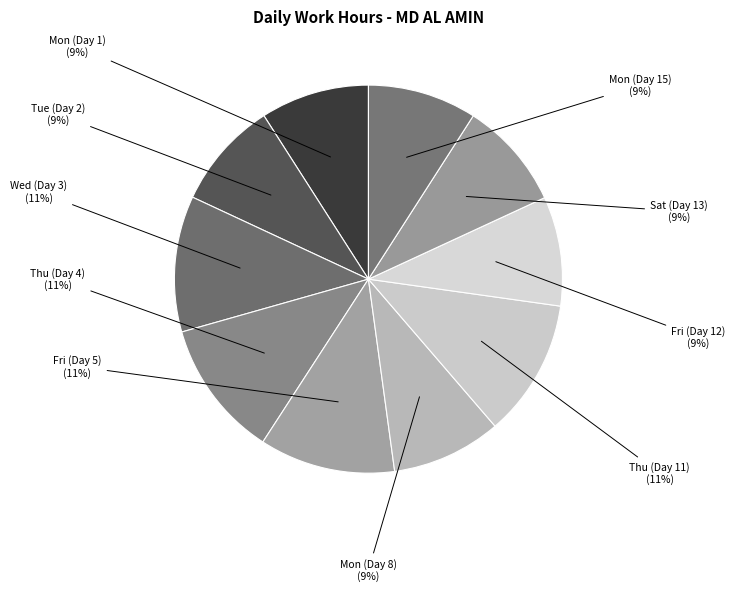

Count the number of slices in the pie.

10